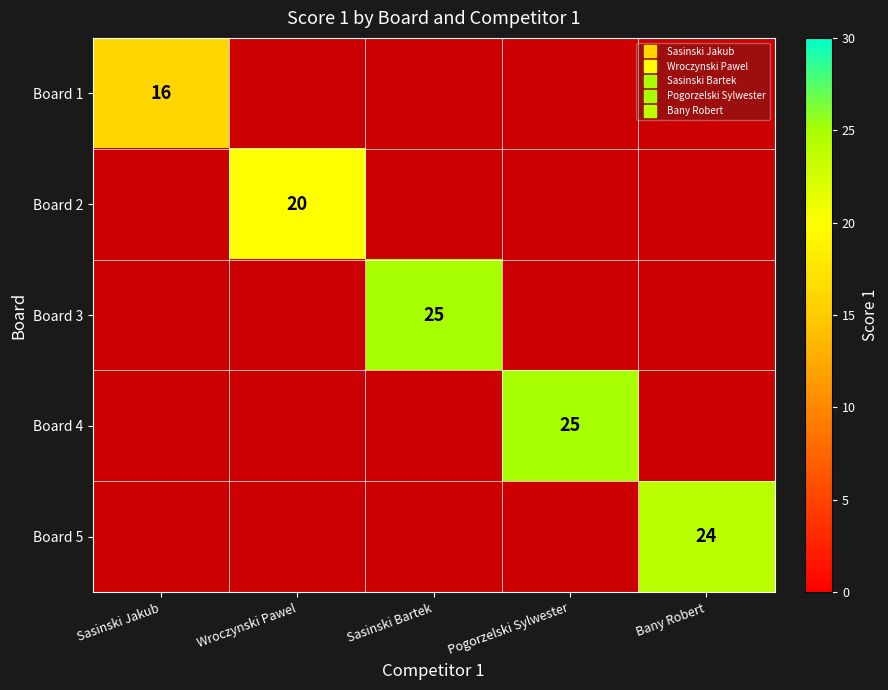

List the labels in order of Board 5 value, smallest first.

Sasinski Jakub, Wroczynski Pawel, Sasinski Bartek, Pogorzelski Sylwester, Bany Robert